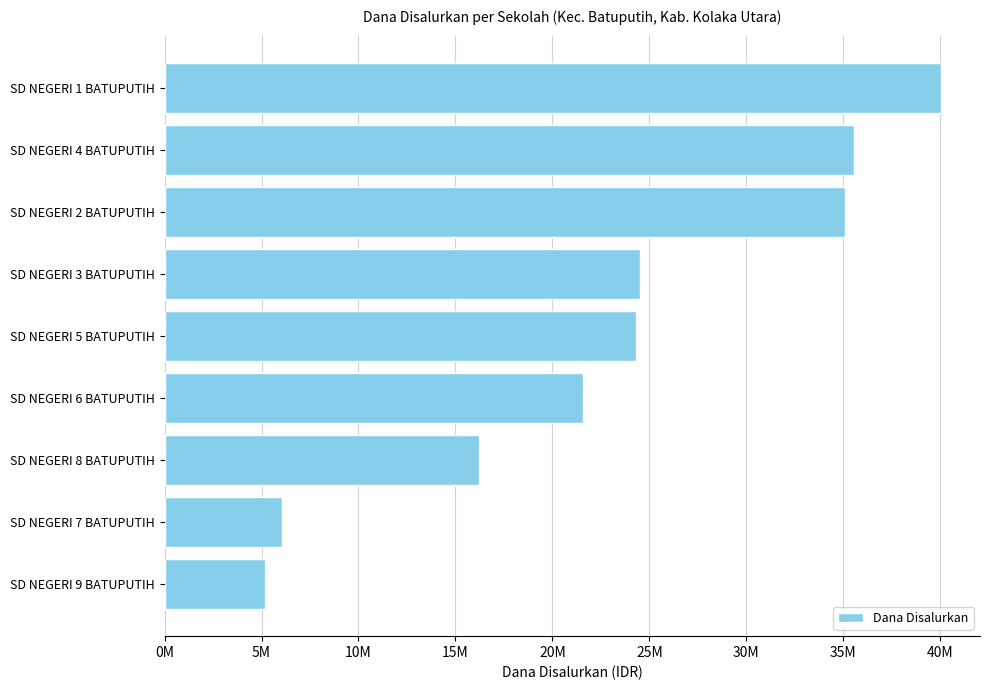

Does the chart contain any negative values?

No